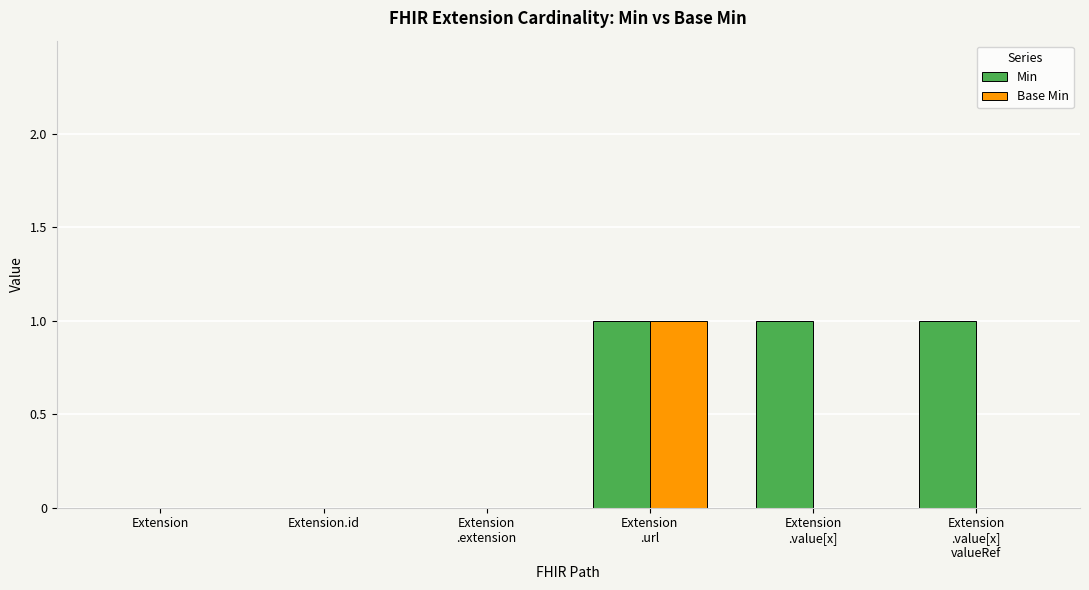

Which series has the largest total across all categories?

Min